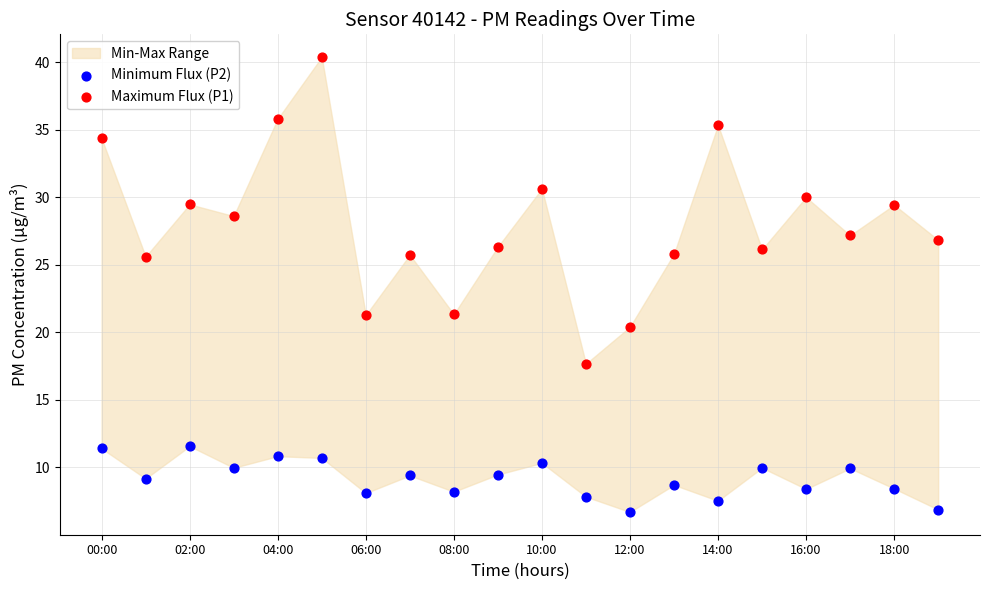

Across all data points, what is the range of Y values (max minus min)?

33.7